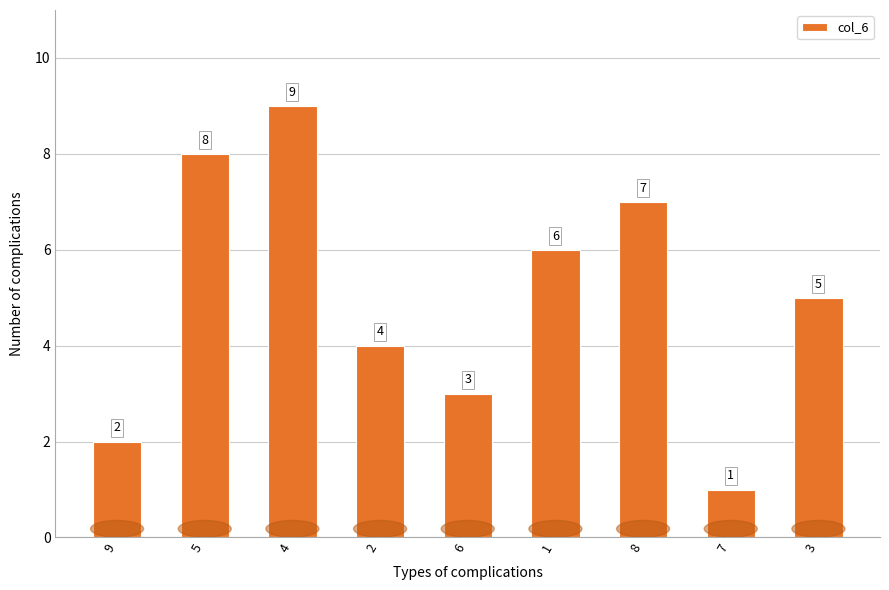

What is the smallest value displayed?

1